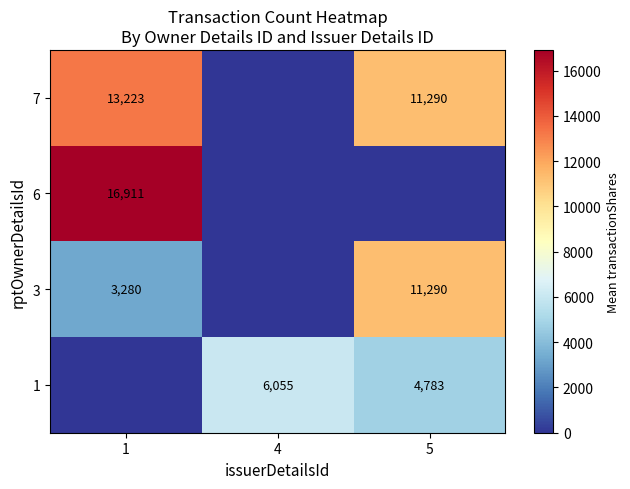

The 7 series shows 13223 at 1. True or false?

True